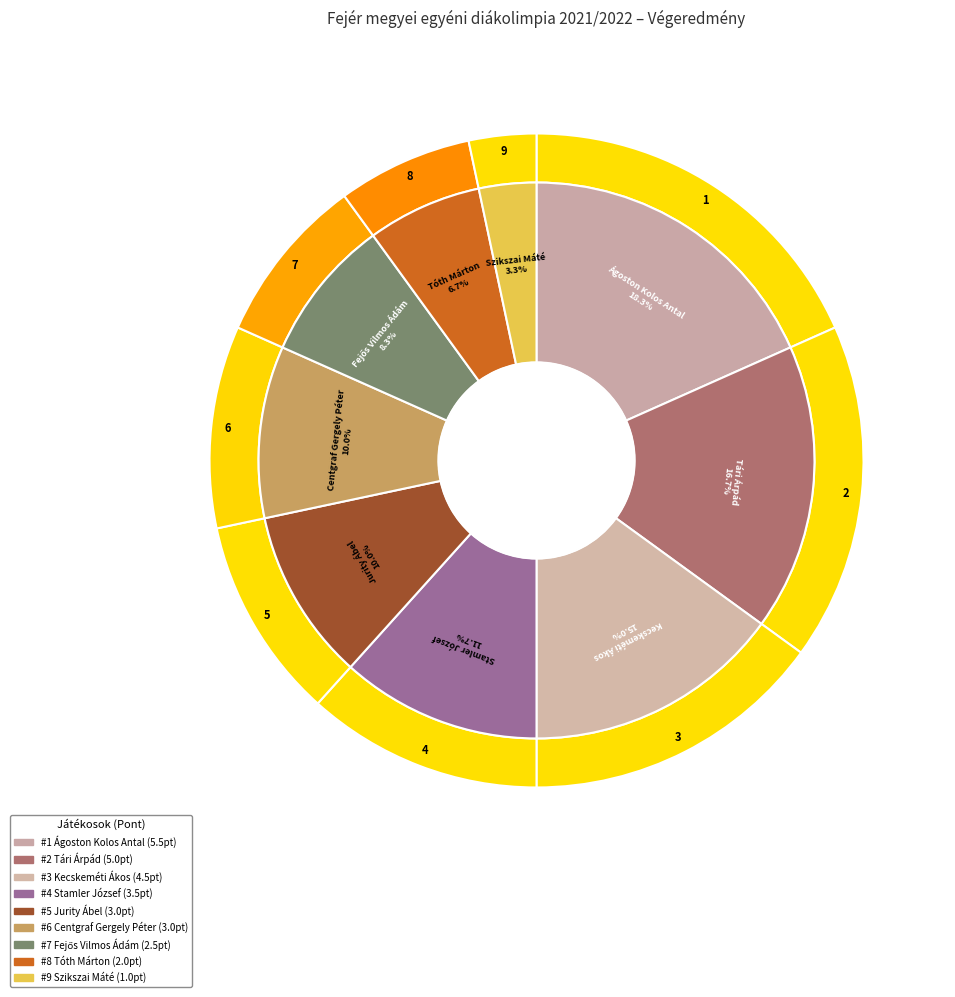

To the nearest percent, what is the average slice percentage?

11%